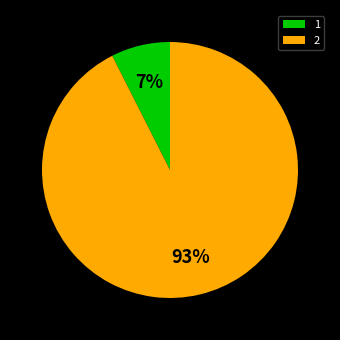

Which slice represents more than half of the pie?

2